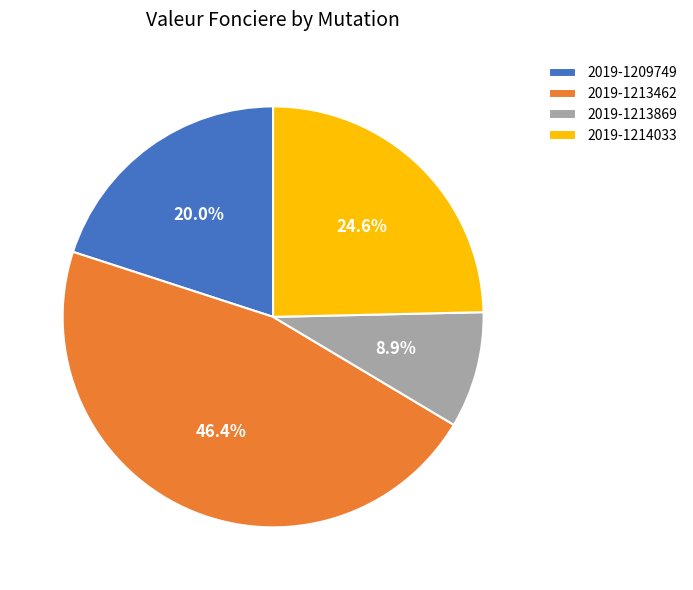

Combined, do 2019-1214033 and 2019-1213462 account for over 50%?

Yes